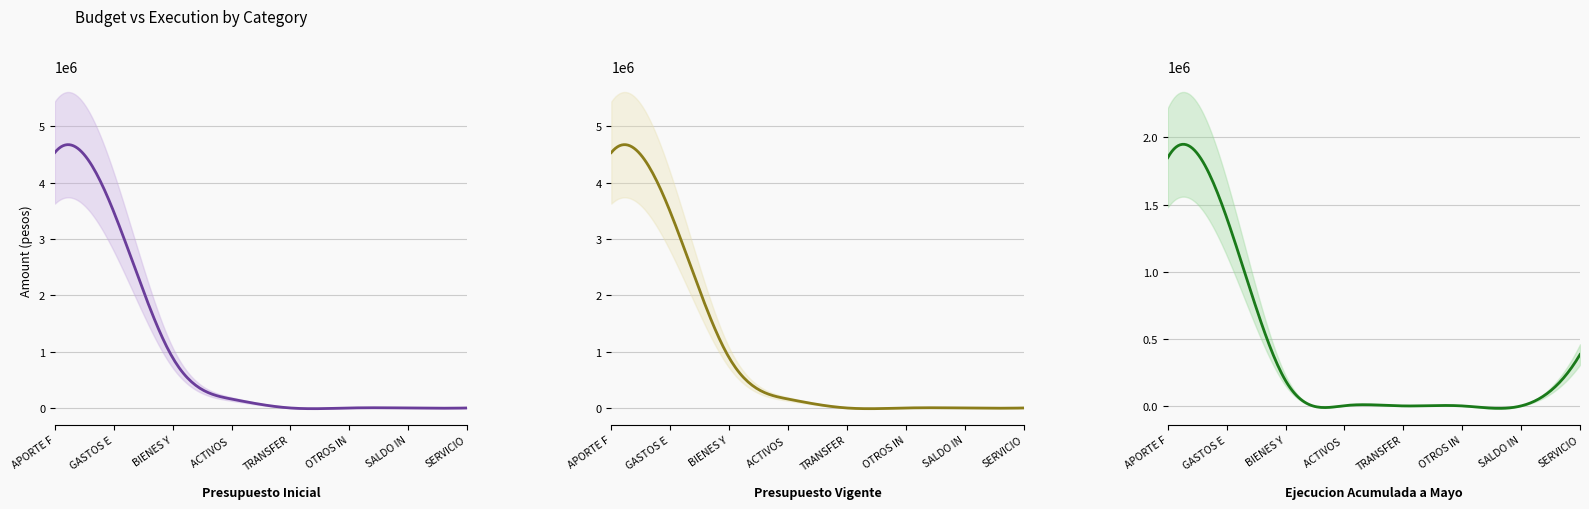

True or false: Ejecucion Acumulada a Mayo has more than 0 points higher than both neighbors.

False